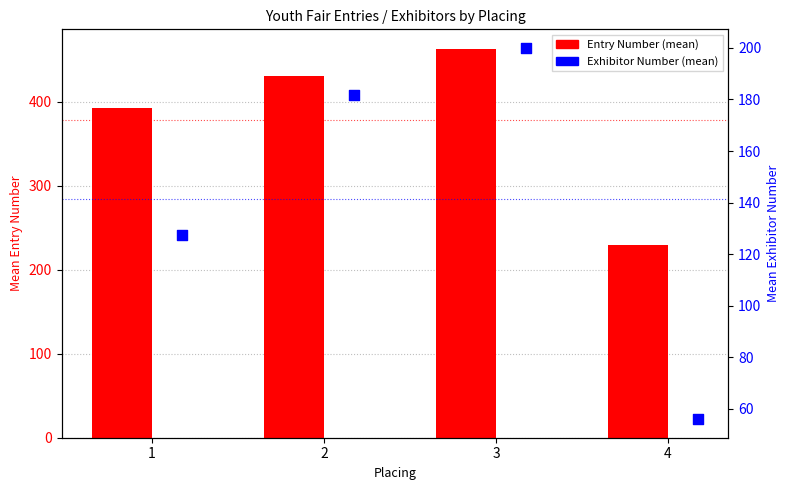

Which series contains the highest Y value?

Entry Number